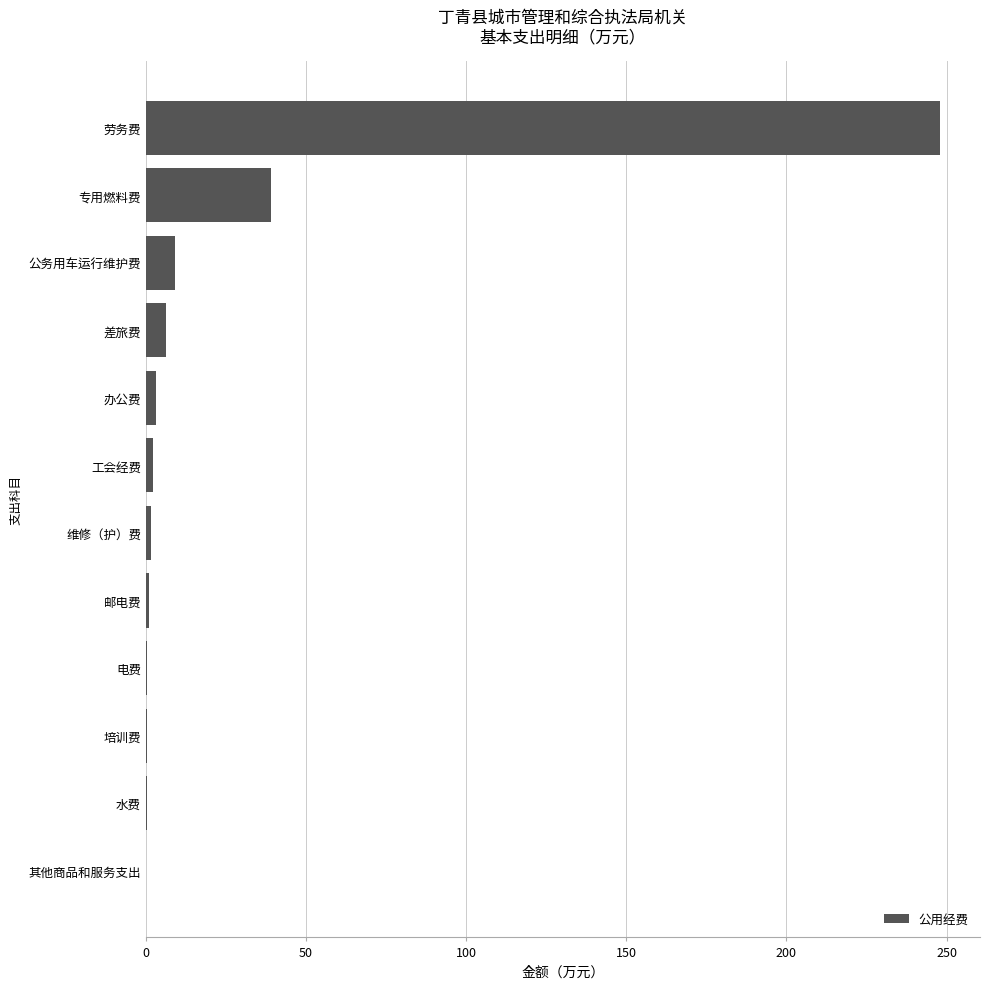

Between 公务用车运行维护费 and 培训费, which is larger?

公务用车运行维护费